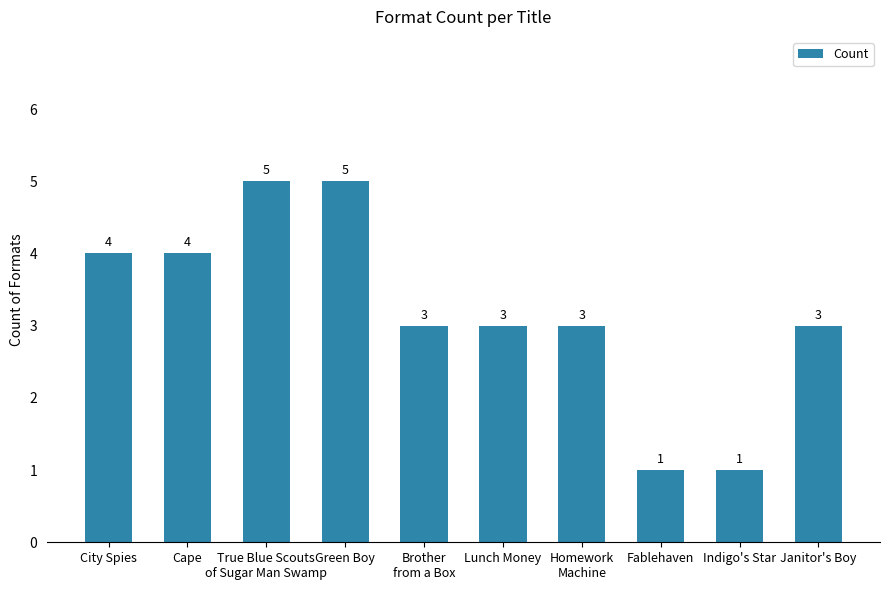

What is the sum of all values?

32